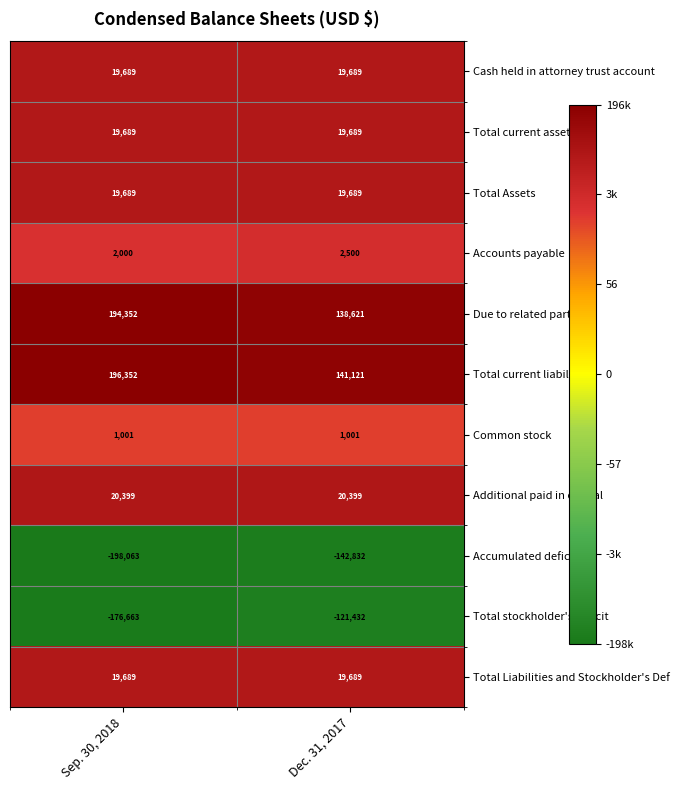

What value does the Total stockholder's deficit series have at Dec. 31, 2017, to the nearest 100?

-121400